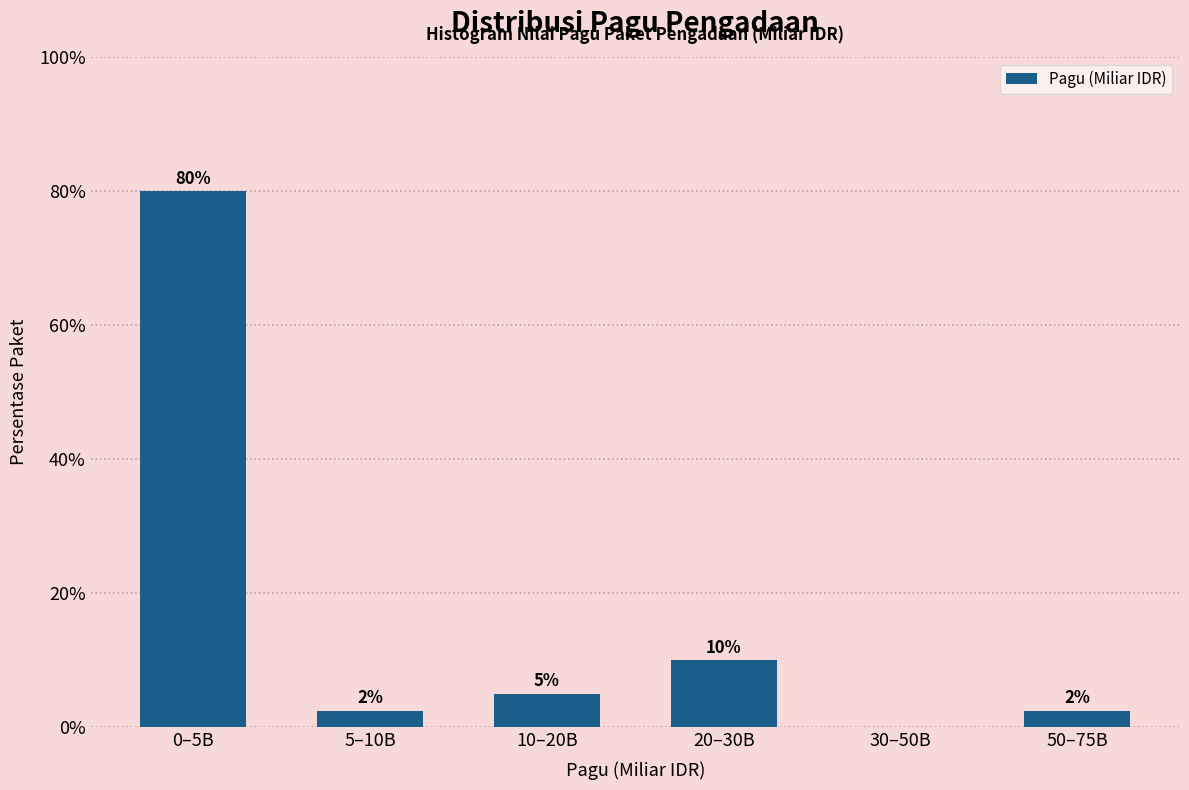

Which has a higher value, 0–5B or 10–20B?

0–5B